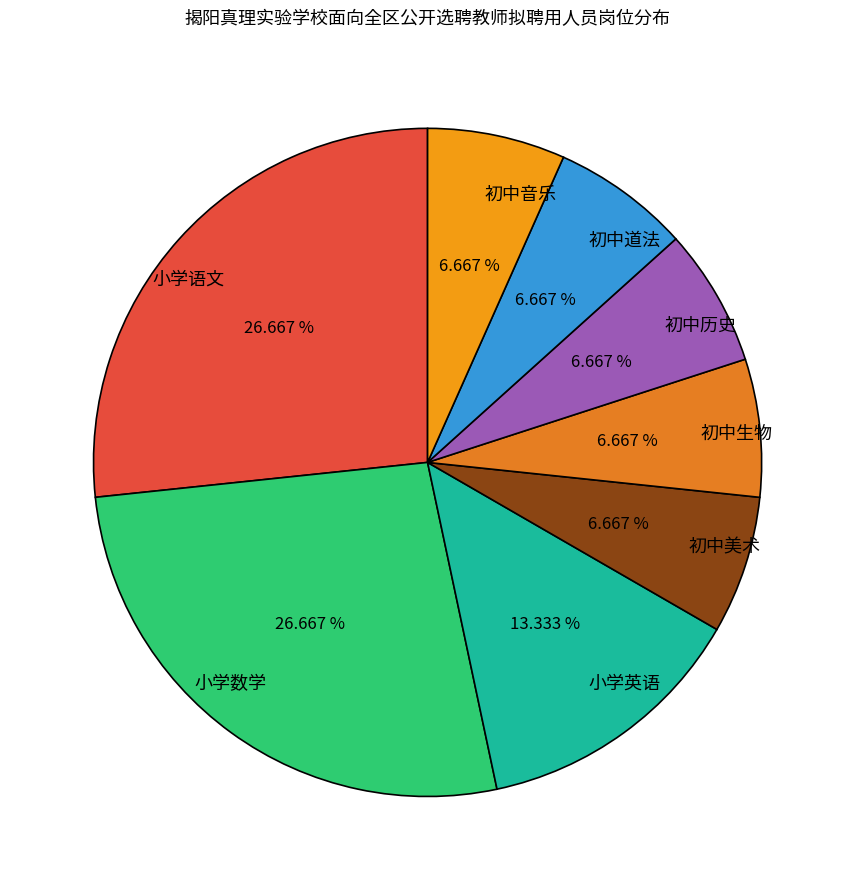

True or false: 小学英语 accounts for 23% of the total.

False